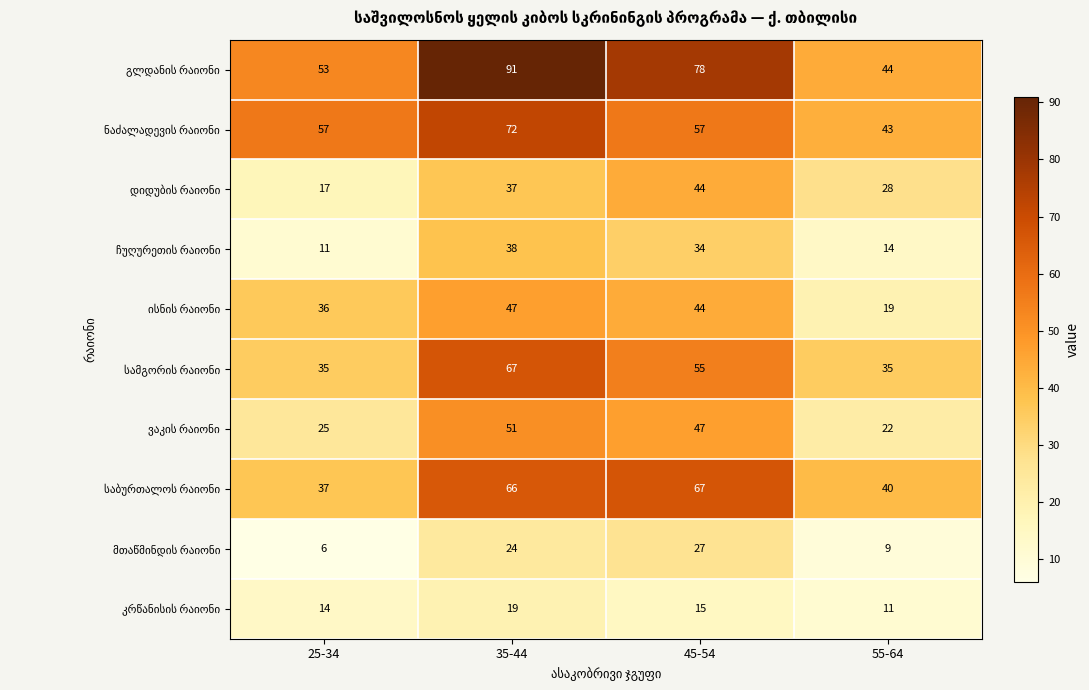

What is the minimum value shown in the chart?

6